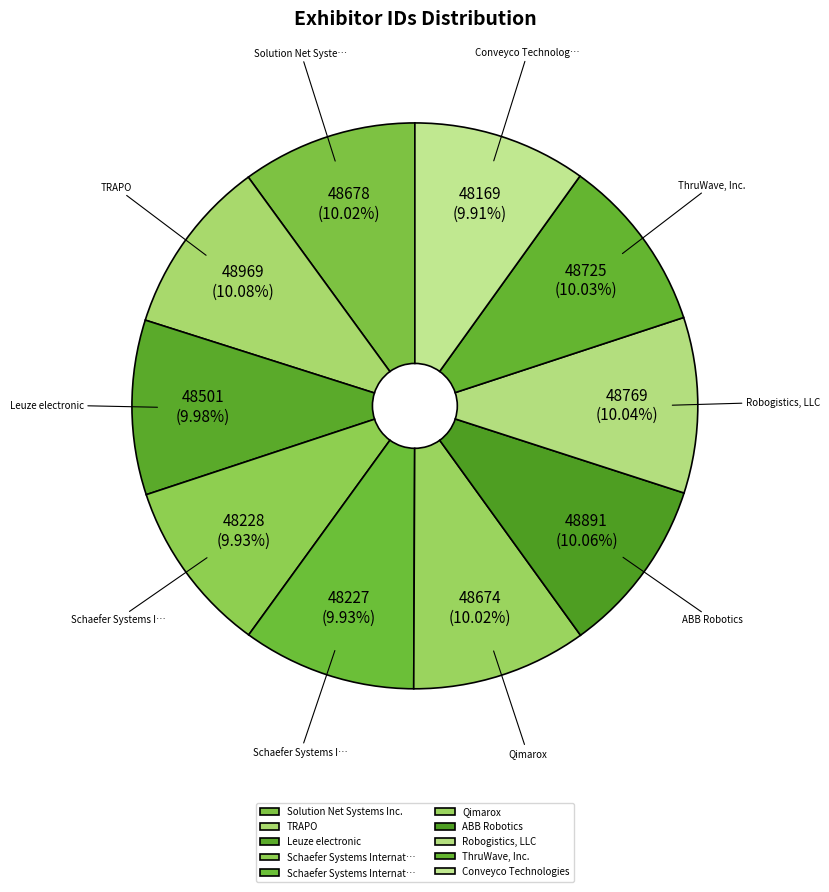

How many slices are in this pie chart?

10